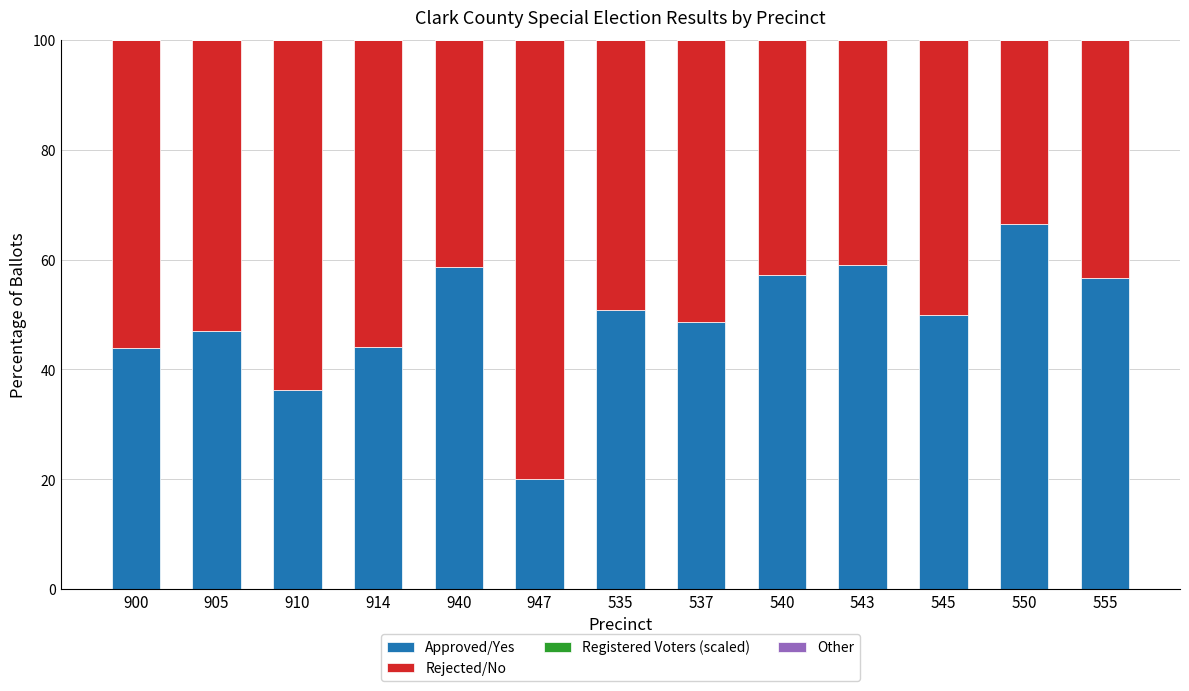

The value of Approved/Yes at 900 is 21.2. True or false?

False